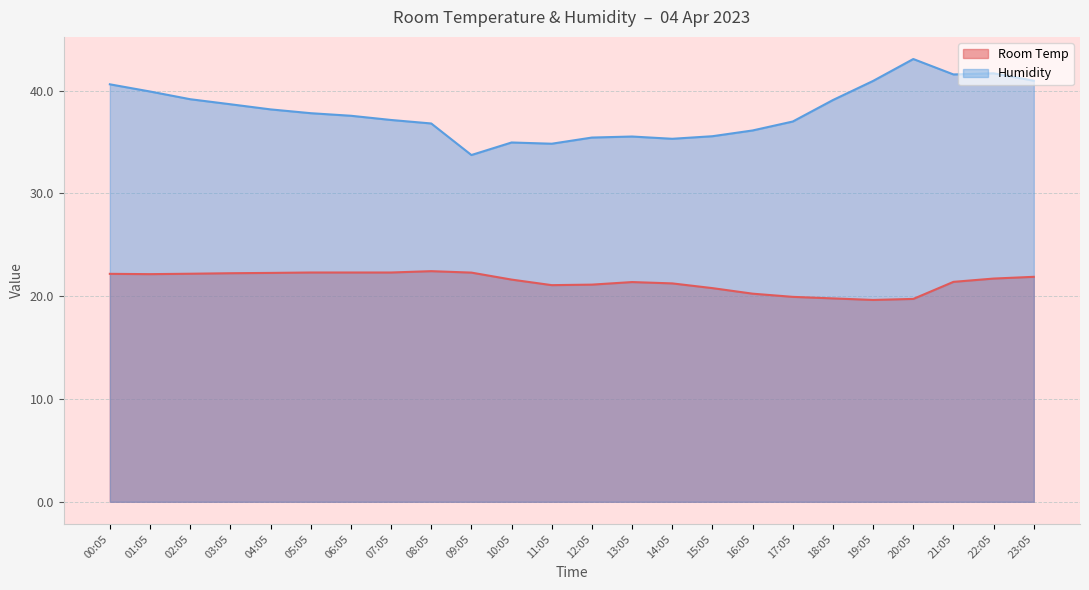

How many lines are shown in the chart?

2